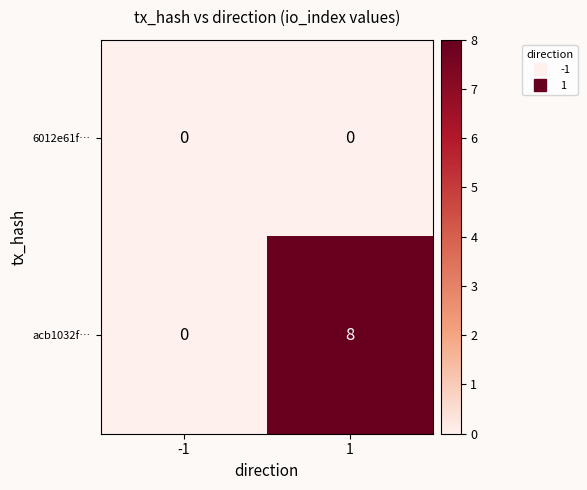

At how many categories does at least one series exceed 6?

1